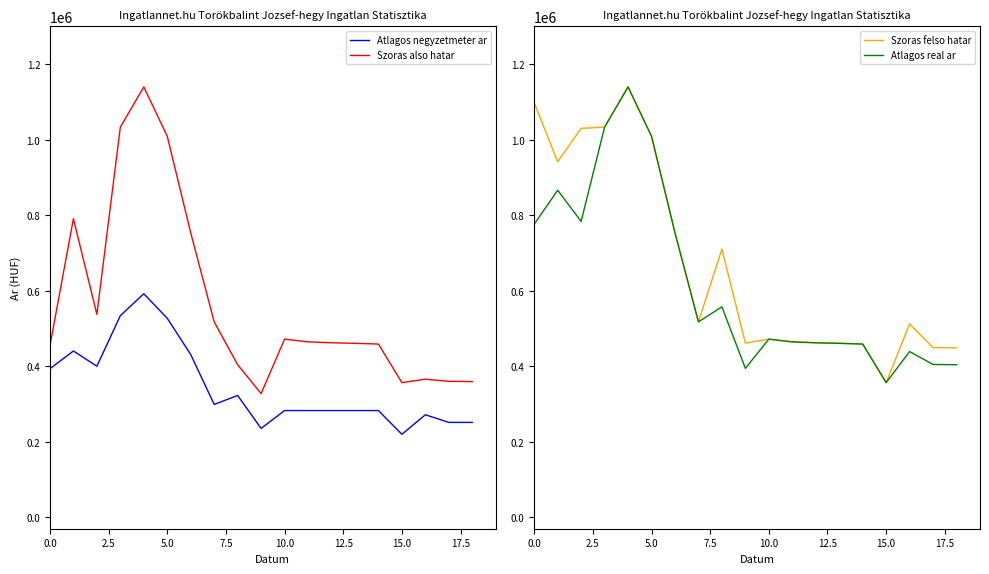

How many lines are shown in the chart?

4